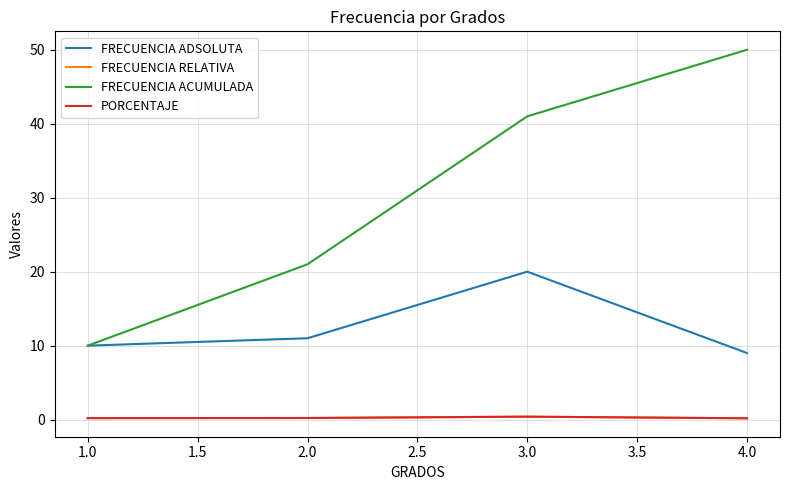

Does the chart have visible grid lines?

Yes